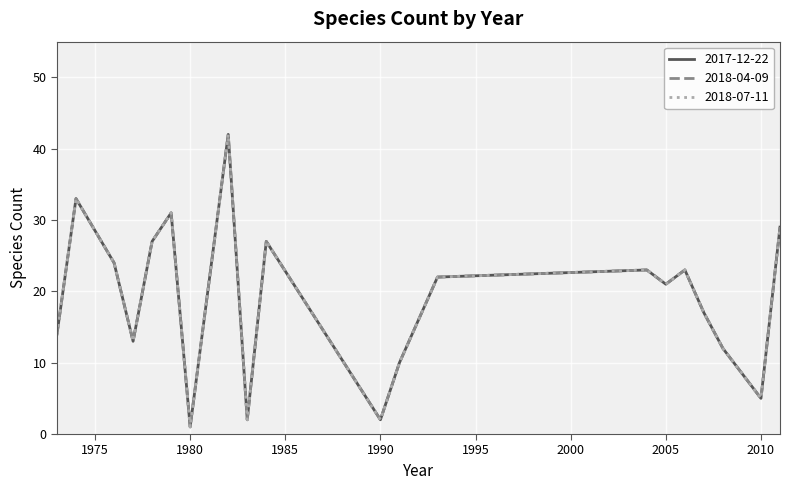

What is the difference between the maximum and minimum values in the 2018-07-11 series?

41